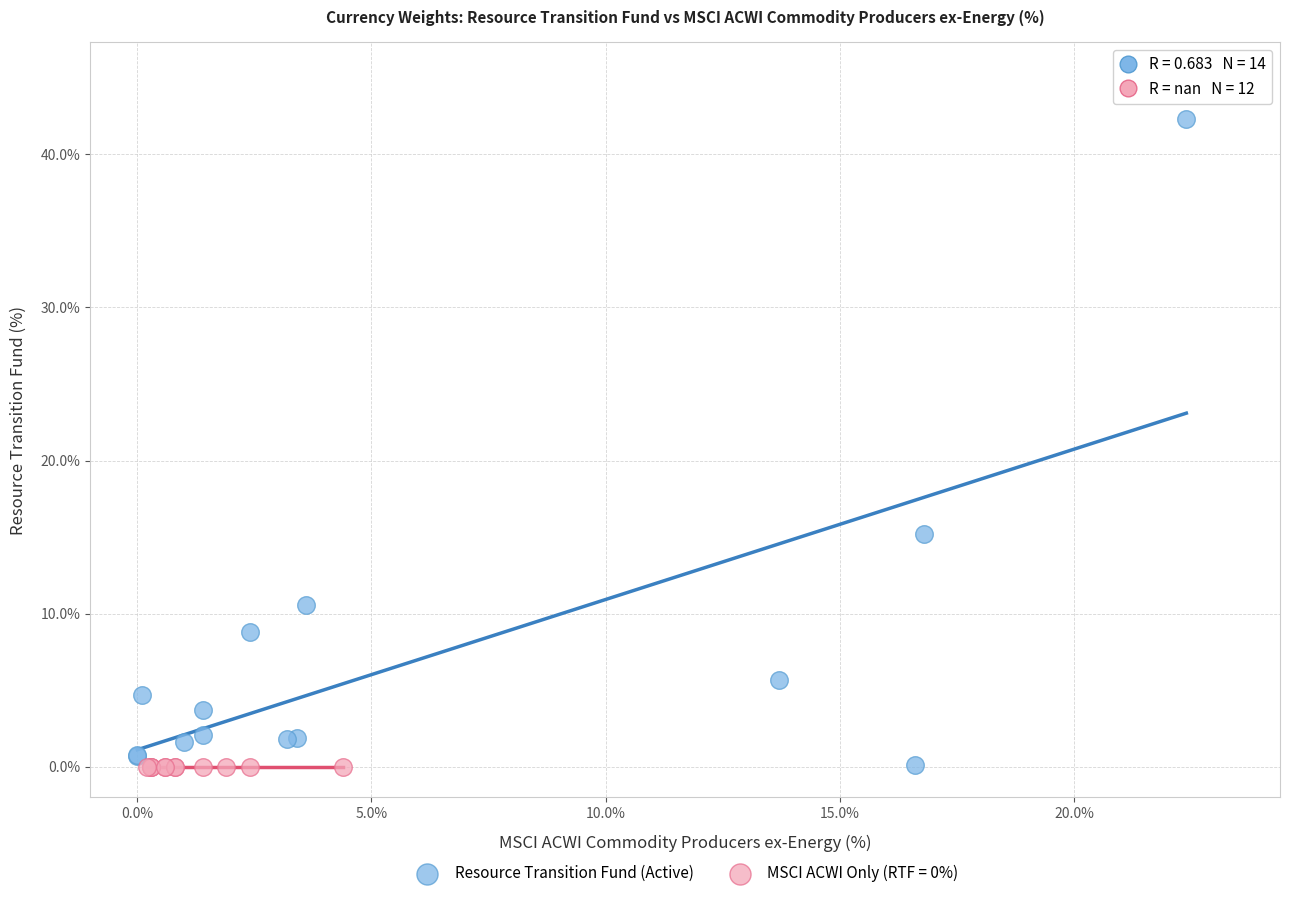

Which series contains the highest Y value?

Resource Transition Fund (Active)